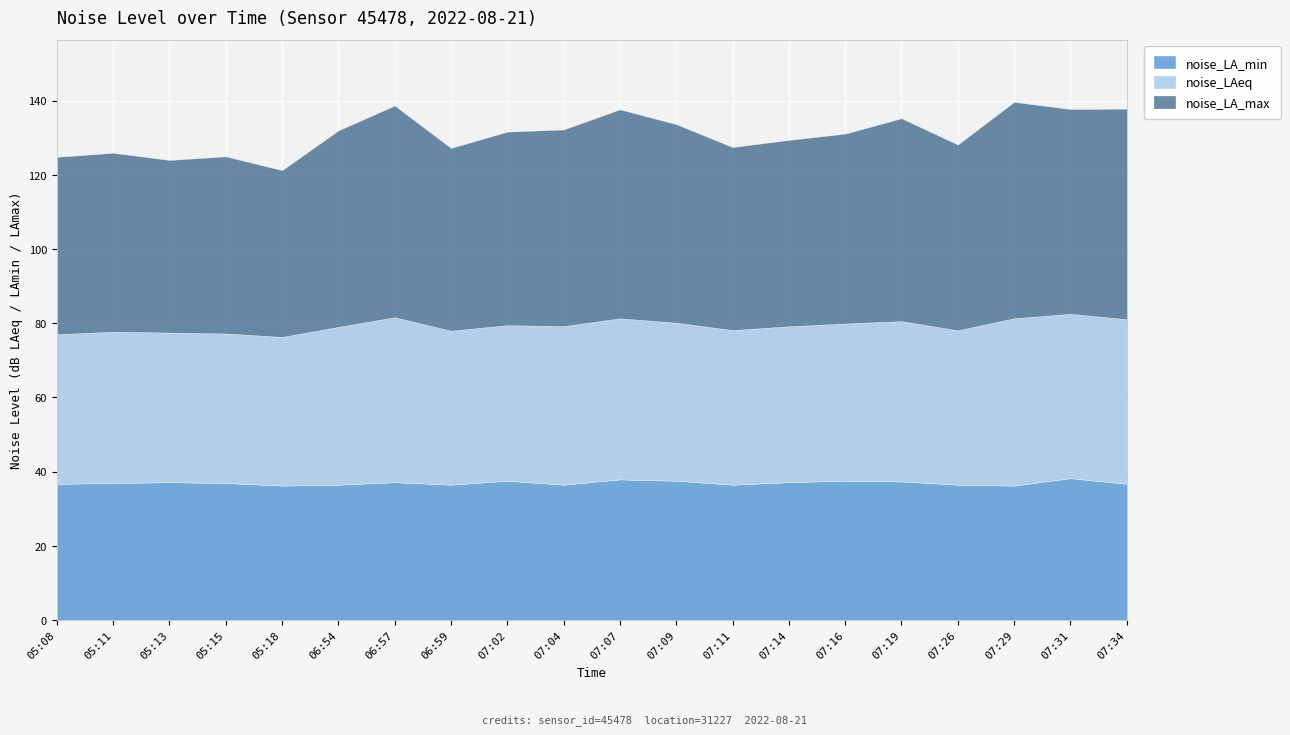

At which category does noise_LA_min reach its first local peak?

05:13